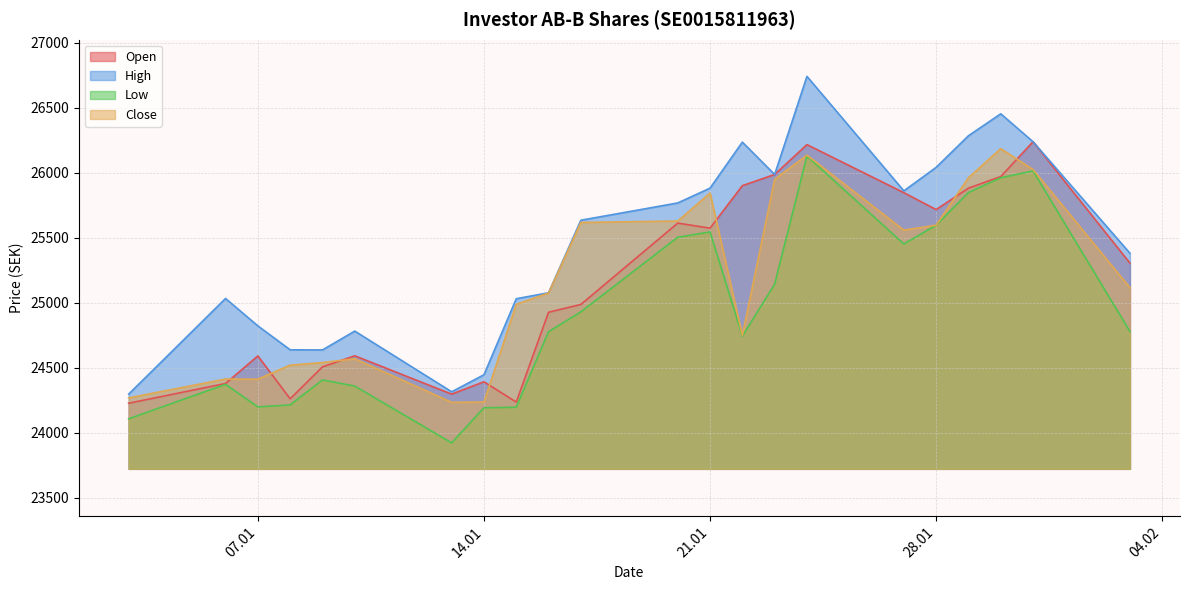

Does the chart display data point markers on the line(s)?

No